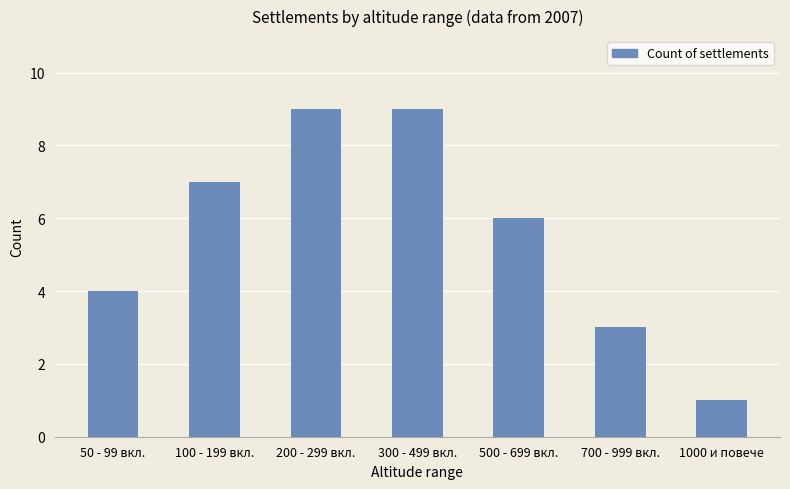

What is the value of the 7th bar from the left?

1